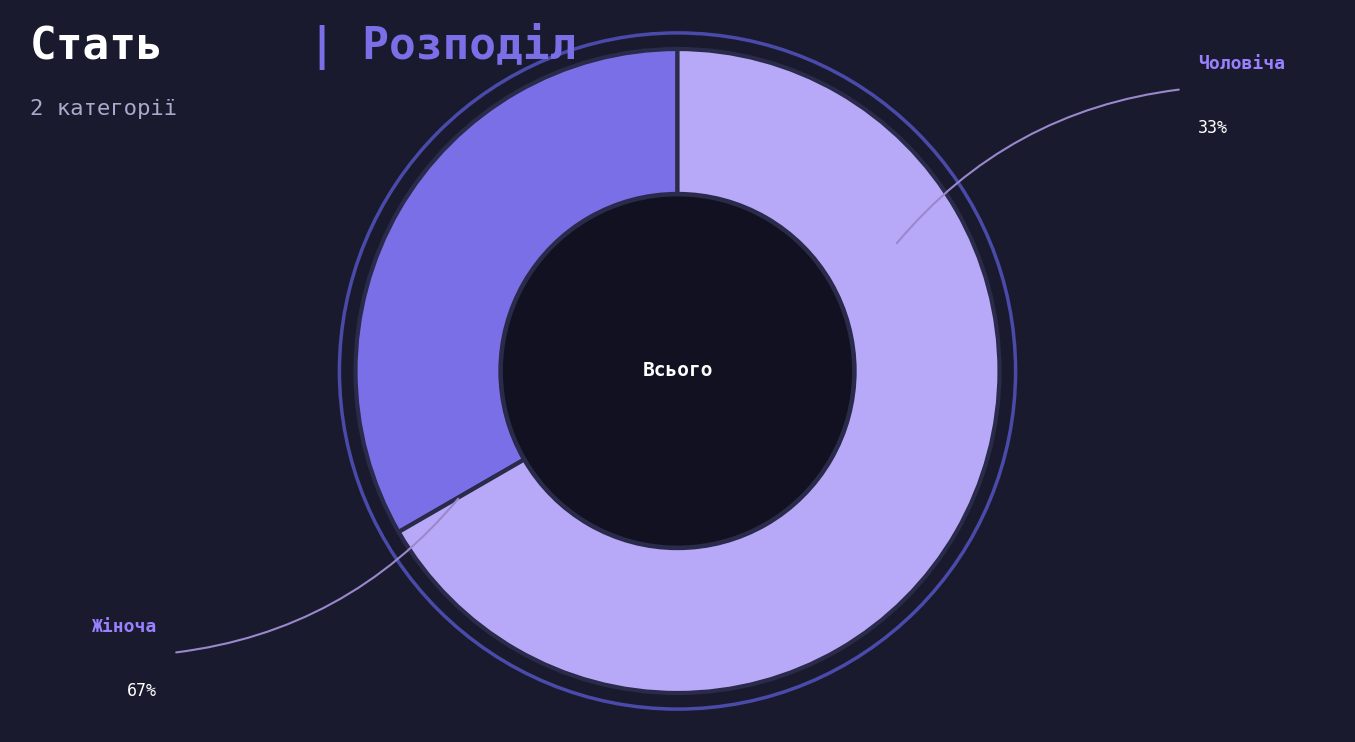

Does any single category account for the majority?

Yes